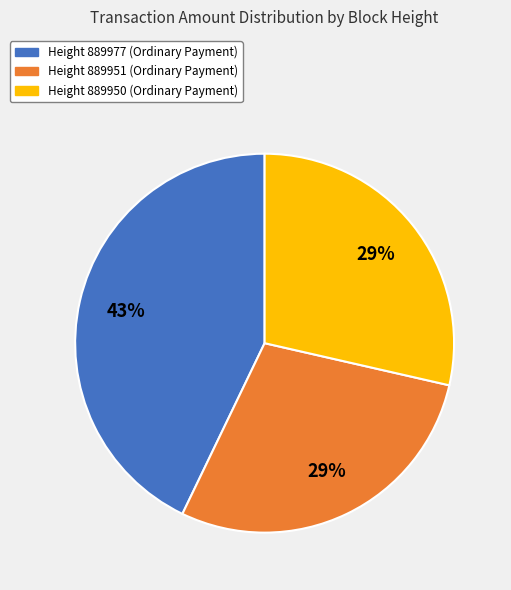

To the nearest percent, what is the difference between the largest and smallest slice percentages?

14%